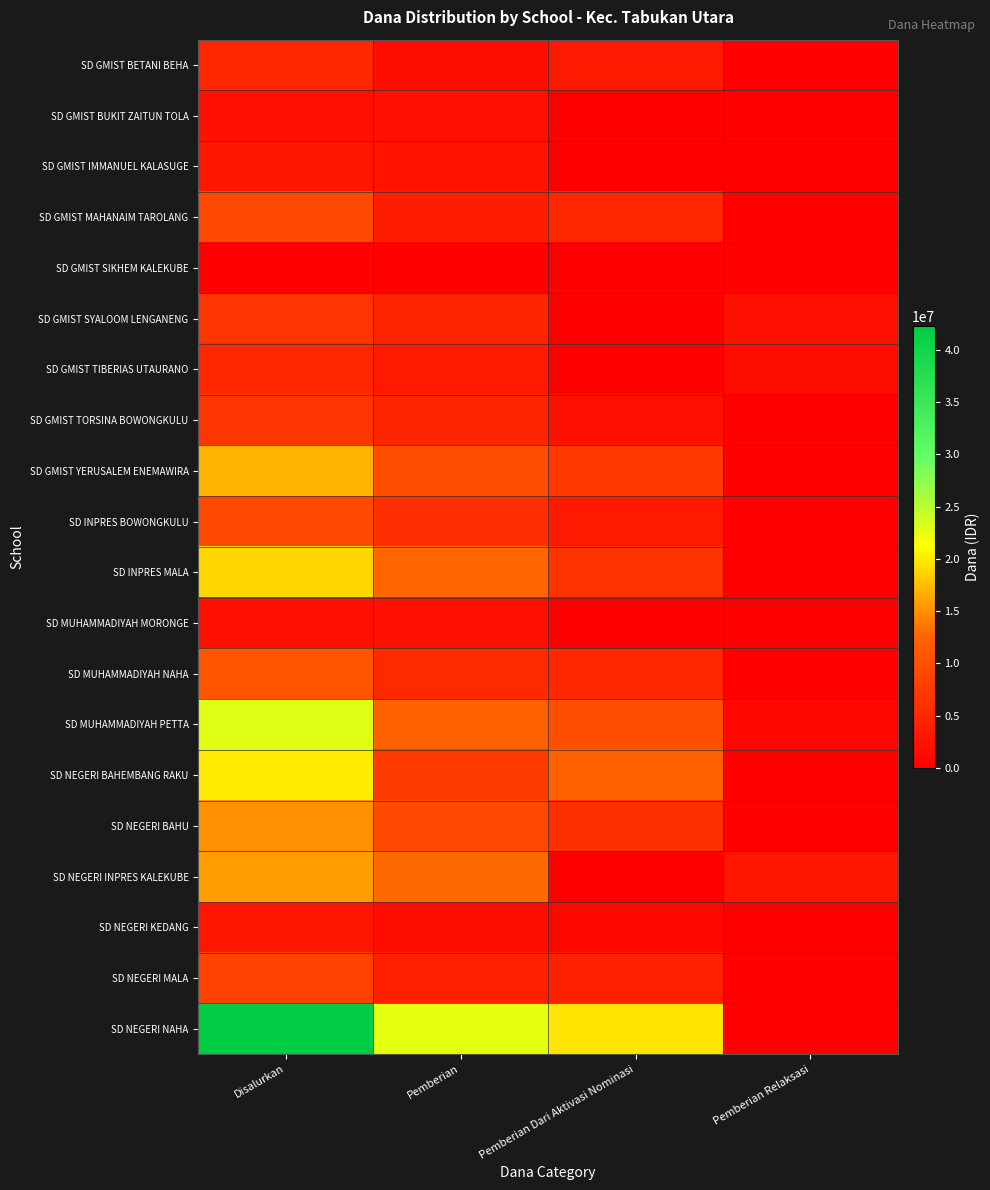

How many categories are shown in the chart?

4